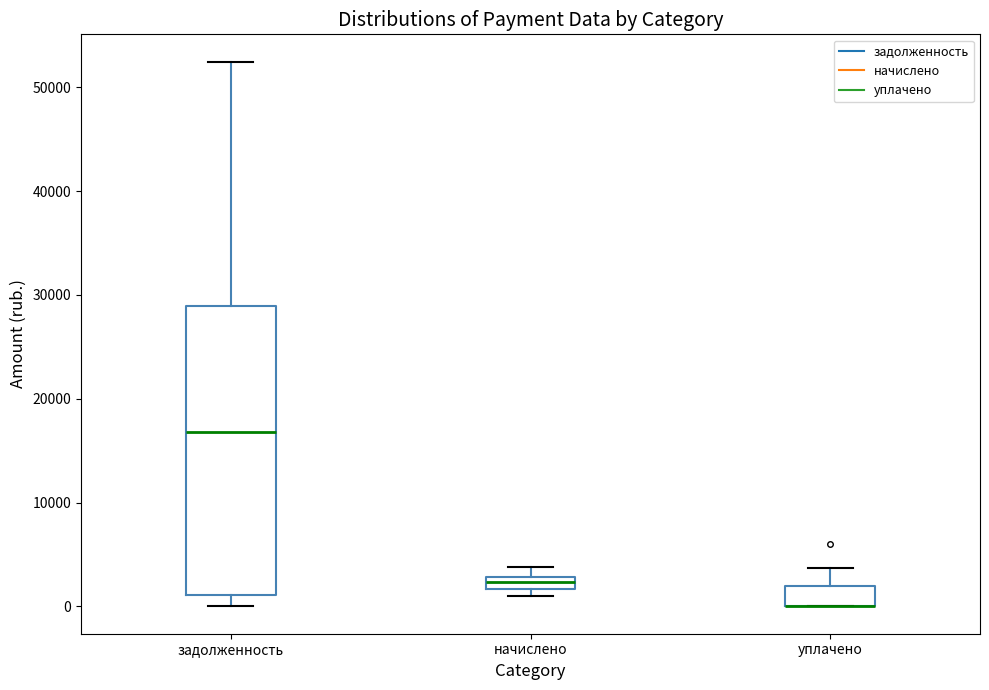

Comparing the boxes themselves (not the whiskers), which one is the tallest?

задолженность